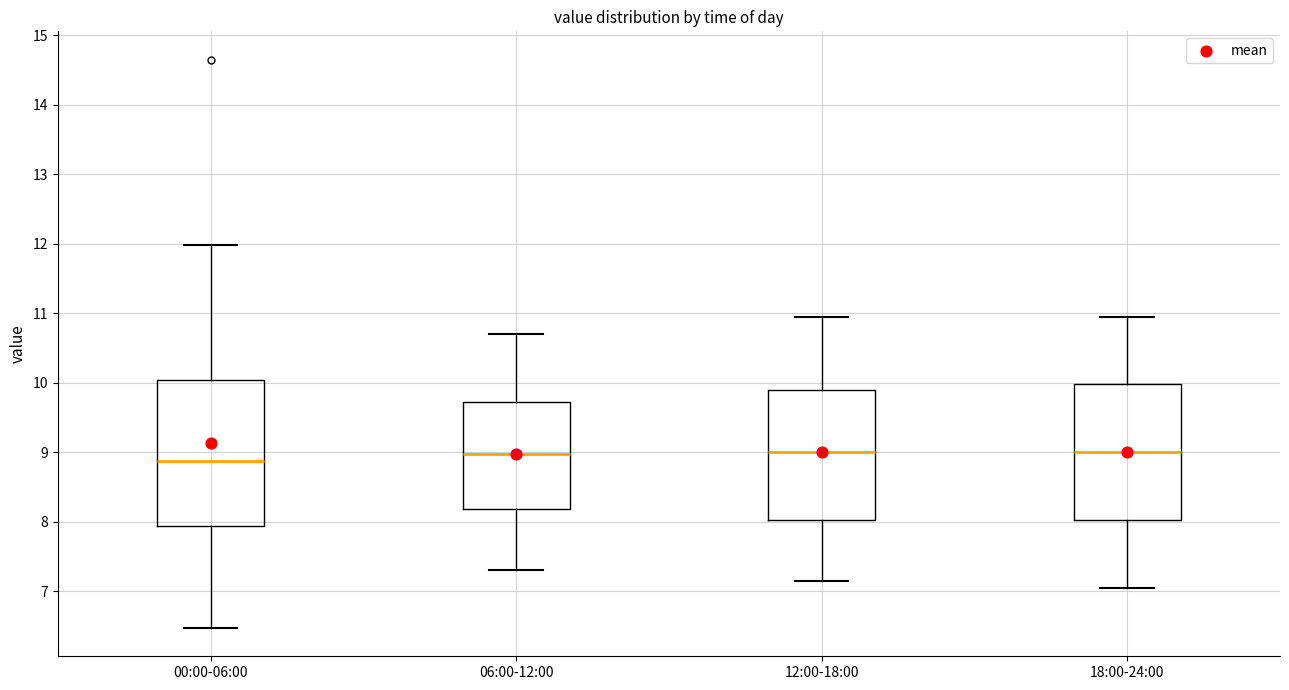

Where is the lower edge of the box for 00:00-06:00 on the y-axis? The values are not printed on the chart, so give them approximately, as read against the axis.

7.9